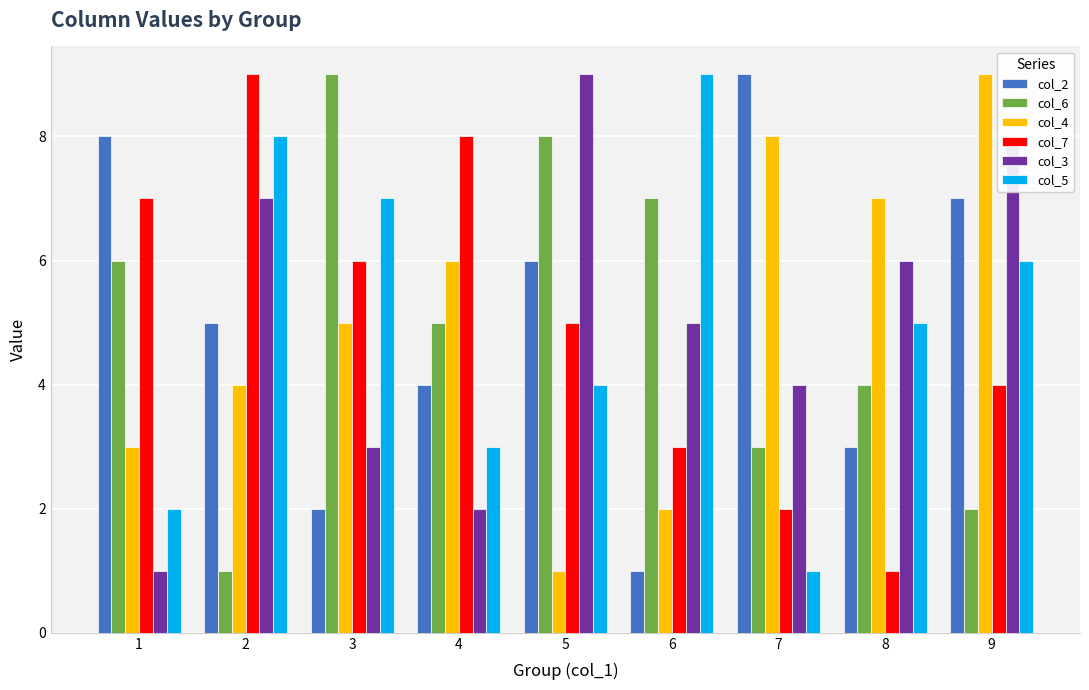

List the labels in order of col_7 value, largest first.

2, 4, 1, 3, 5, 9, 6, 7, 8